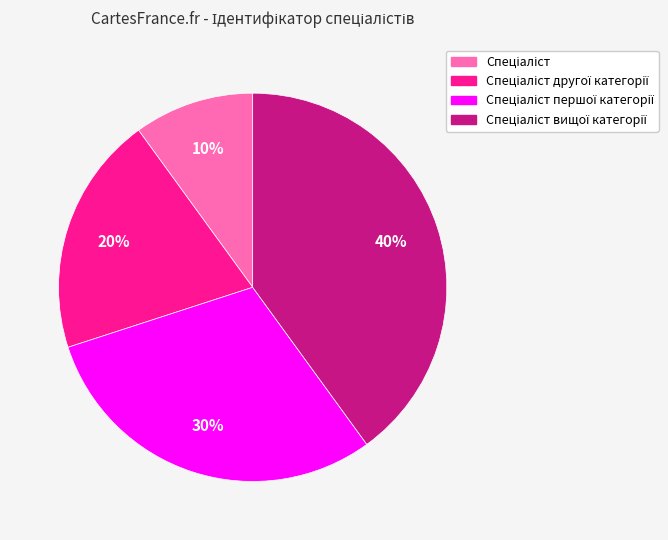

To the nearest percent, what is the difference between the largest and smallest slice percentages?

30%